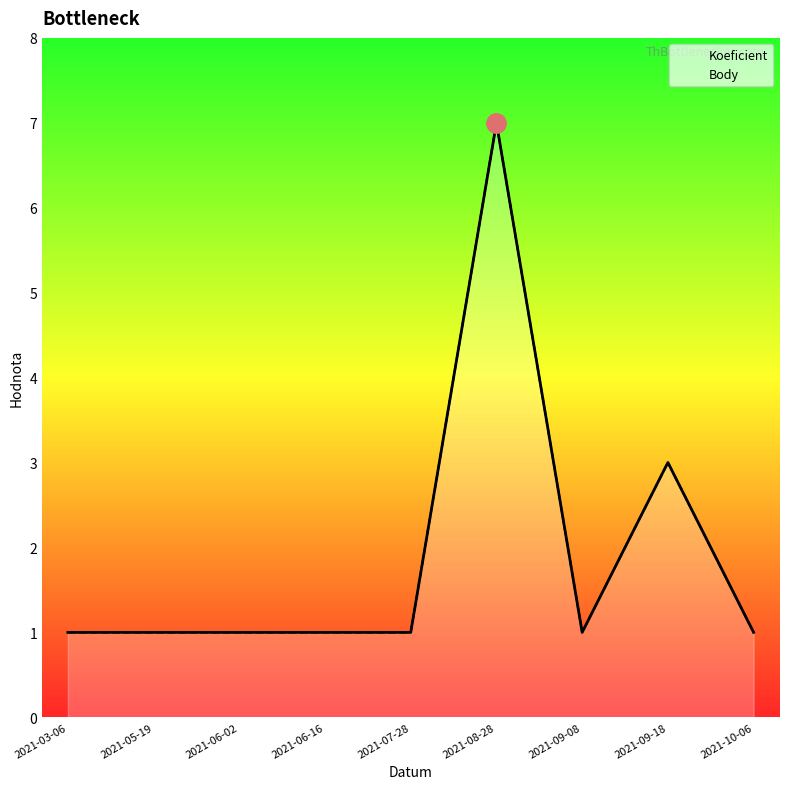

What is the lowest value of the Body series?

1